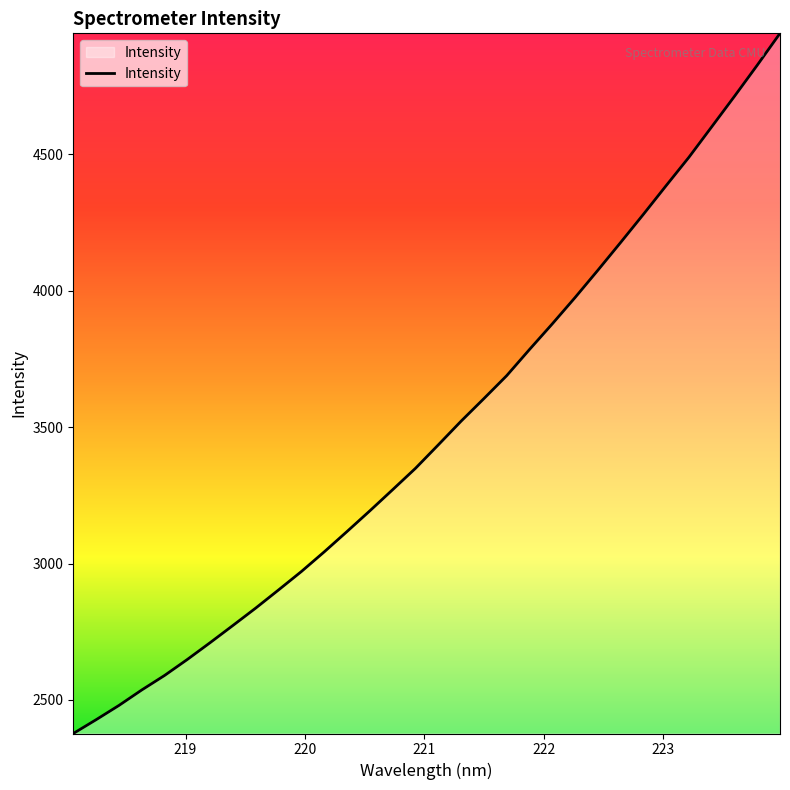

What is the difference between the maximum and minimum values?

2566.4